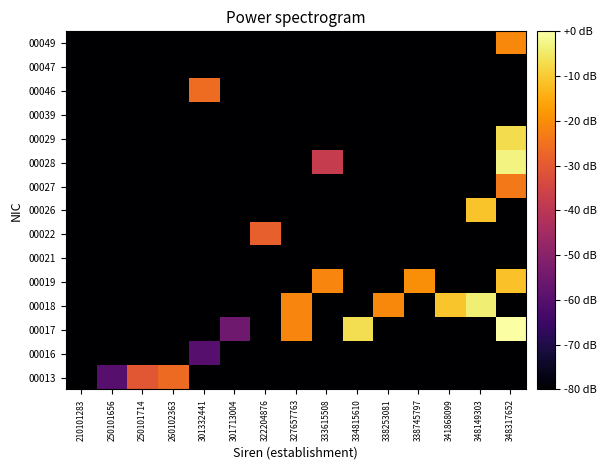

Which label corresponds to the smallest value in the chart?

210101283